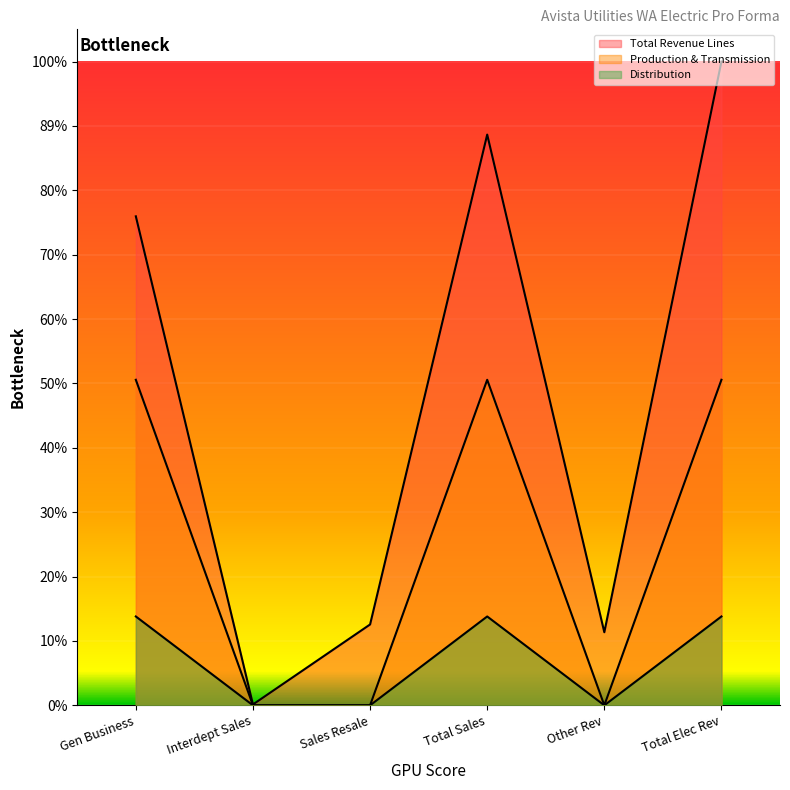

The value of Total Distribution at Interdept Sales is 44565. True or false?

False